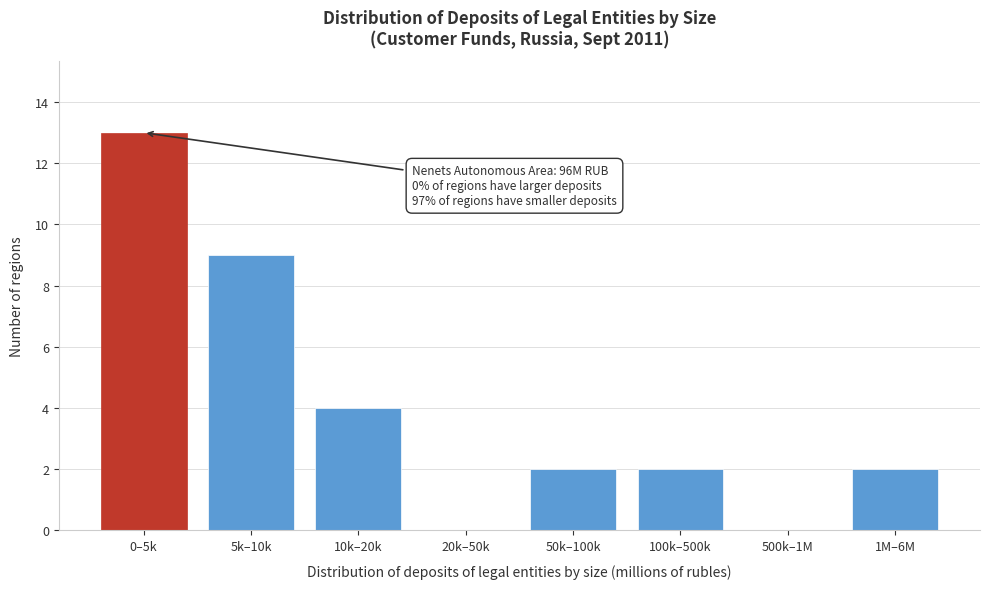

Reading left to right, list all the values displayed in this chart.

0–5k=13	5k–10k=9	10k–20k=4	20k–50k=0	50k–100k=2	100k–500k=2	500k–1M=0	1M–6M=2